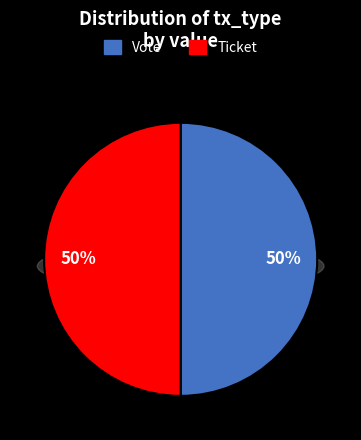

Which slice is the smallest?

Ticket